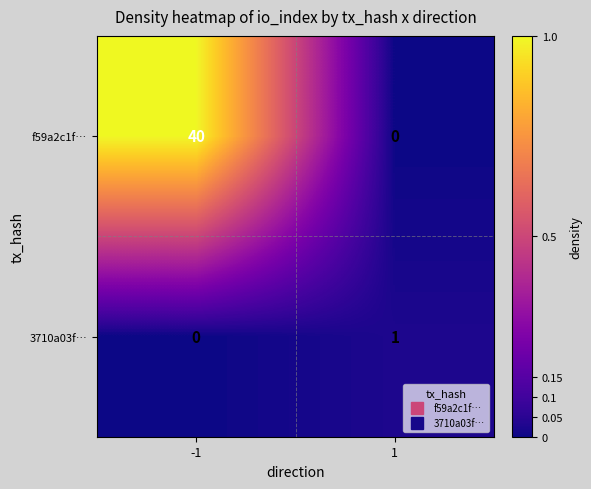

What is the difference between the highest and lowest values at -1?

40